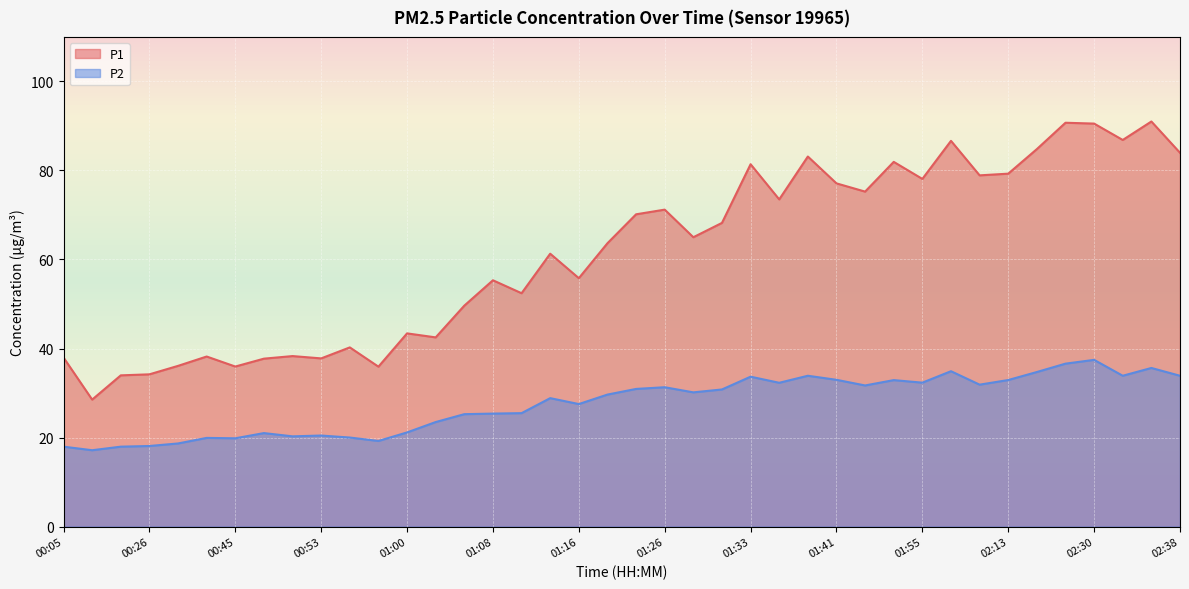

Where is the first local maximum for P2?

00:37